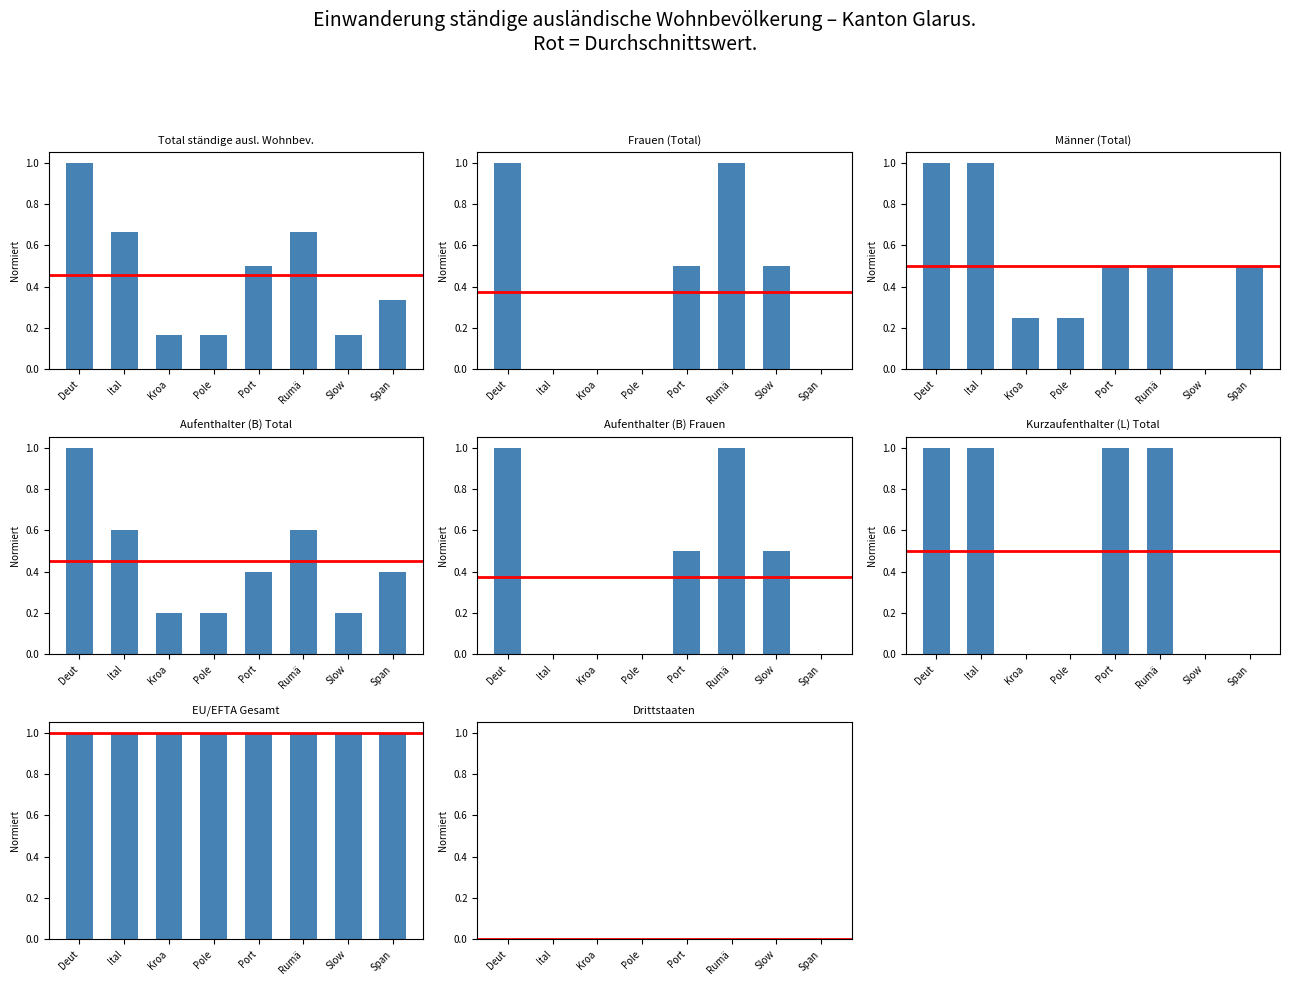

Is it true that Kurzaufenthalter Total equals 0.0 at Span?

True